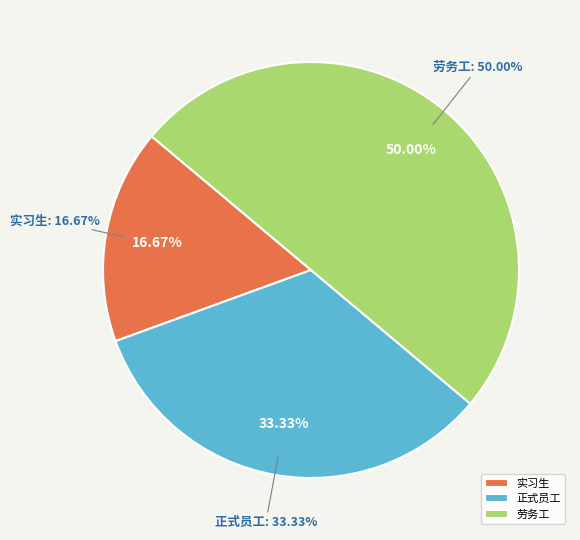

To the nearest percent, what is the difference between the largest and smallest slice percentages?

33%